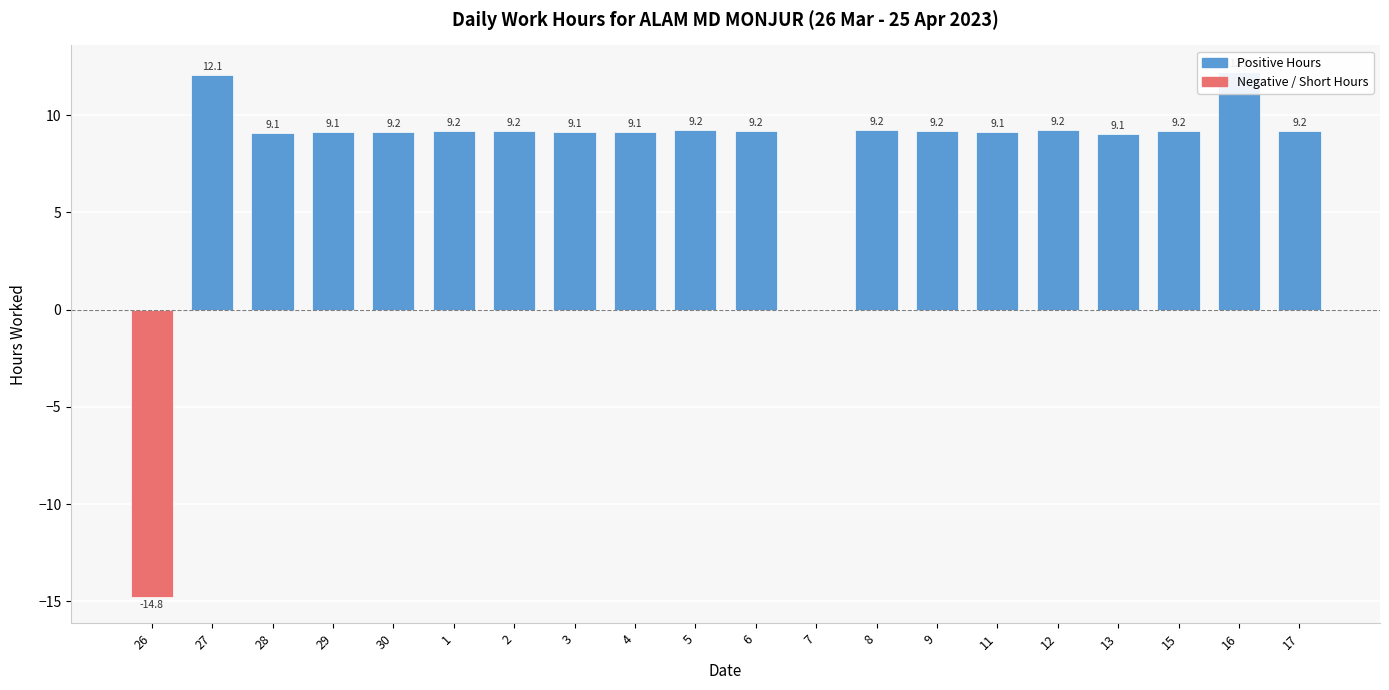

Reading right to left, what are all the values shown in this chart?

9.2	12.2	9.2	9.1	9.2	9.1	9.2	9.2	0.0	9.2	9.2	9.1	9.1	9.2	9.2	9.2	9.1	9.1	12.1	-14.8